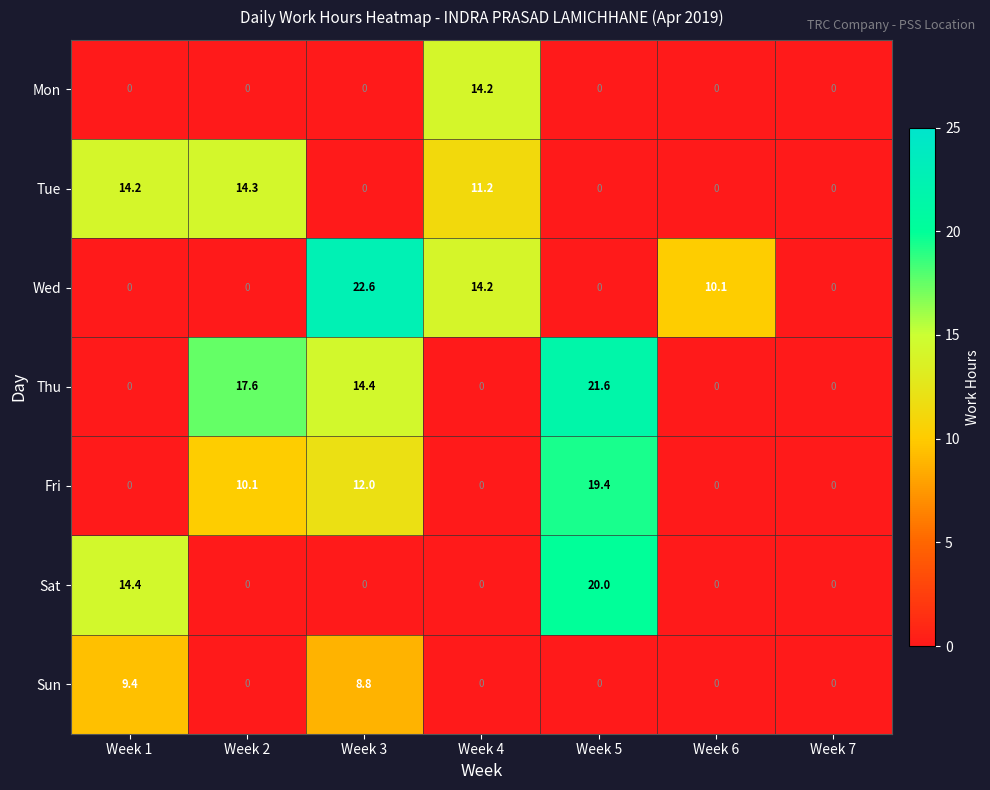

List the series in order of their peak value, highest first.

Wed, Thu, Sat, Fri, Tue, Mon, Sun